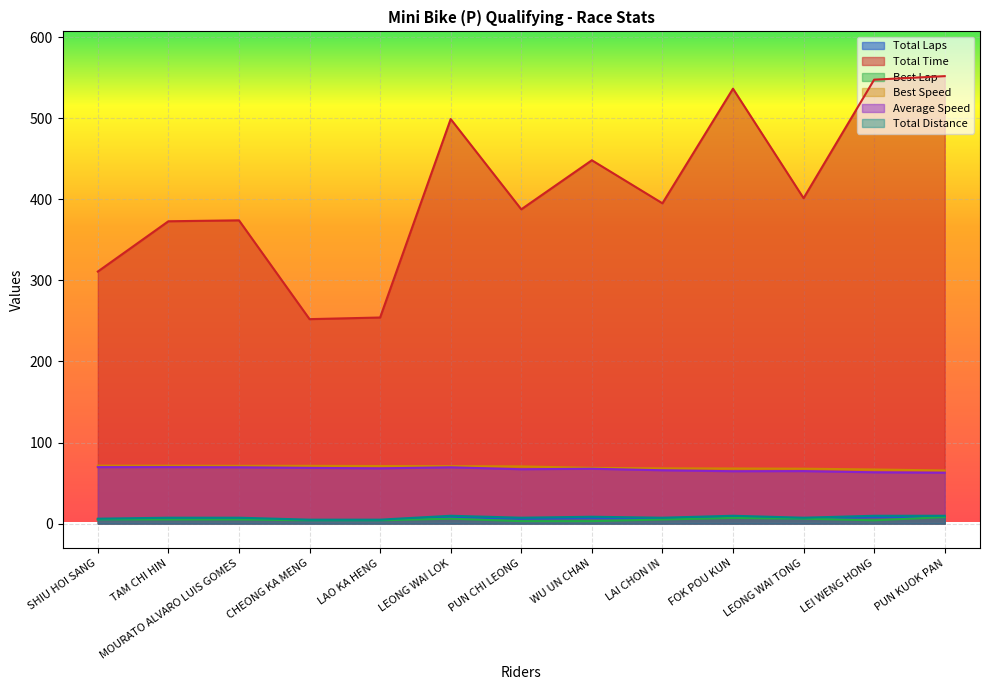

The Best Lap series shows 2.3 at PUN KUOK PAN. True or false?

False